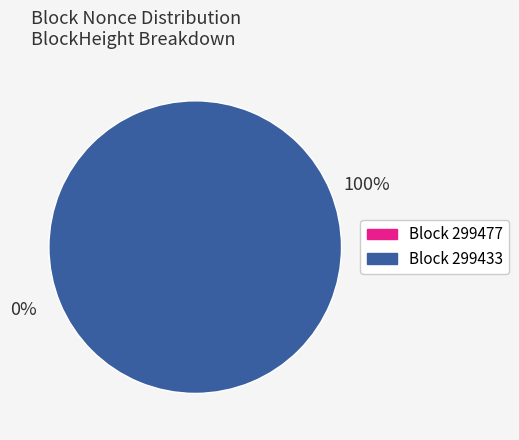

Which has a higher value, 299433 or 299477?

299433